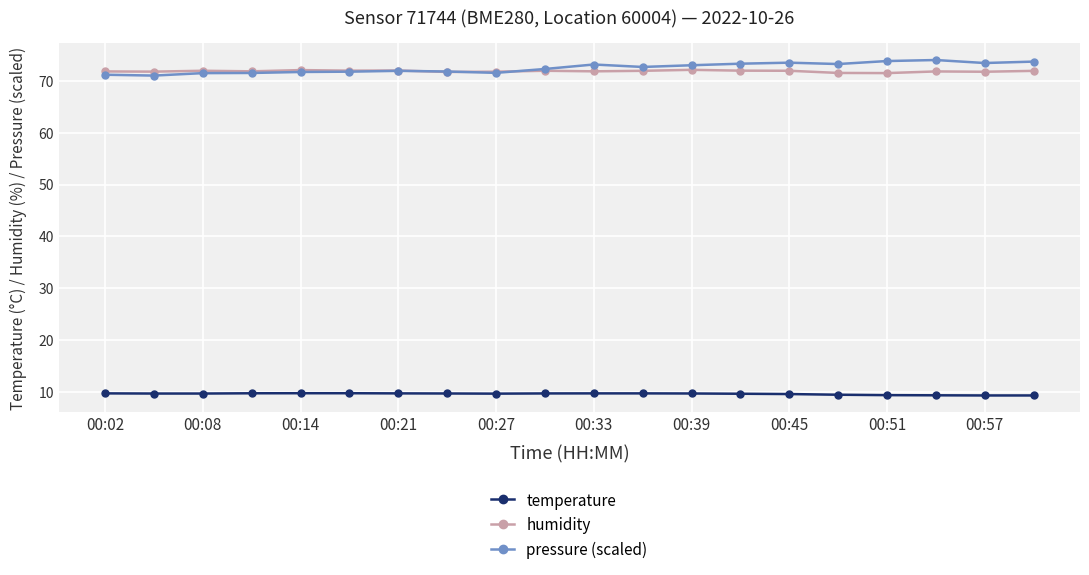

Which series has the largest range (max minus min)?

pressure (scaled)